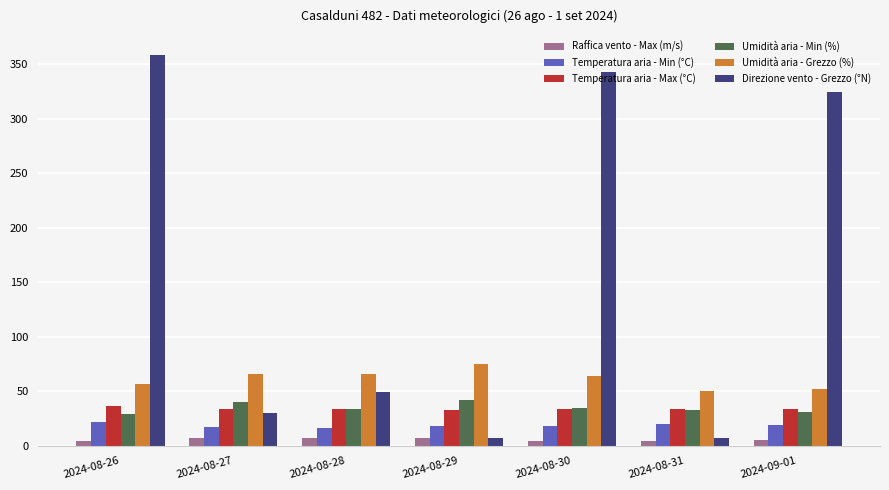

Between 2024-08-28 and 2024-08-31, which series saw the biggest shift?

Direzione vento - Grezzo (°N)